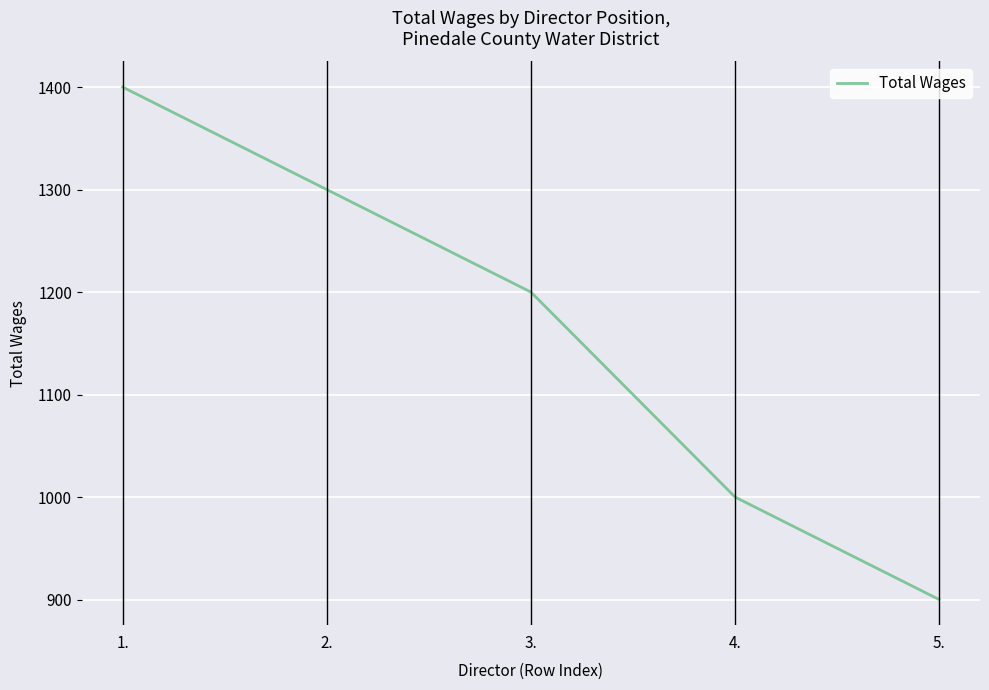

What is the average value?

1160